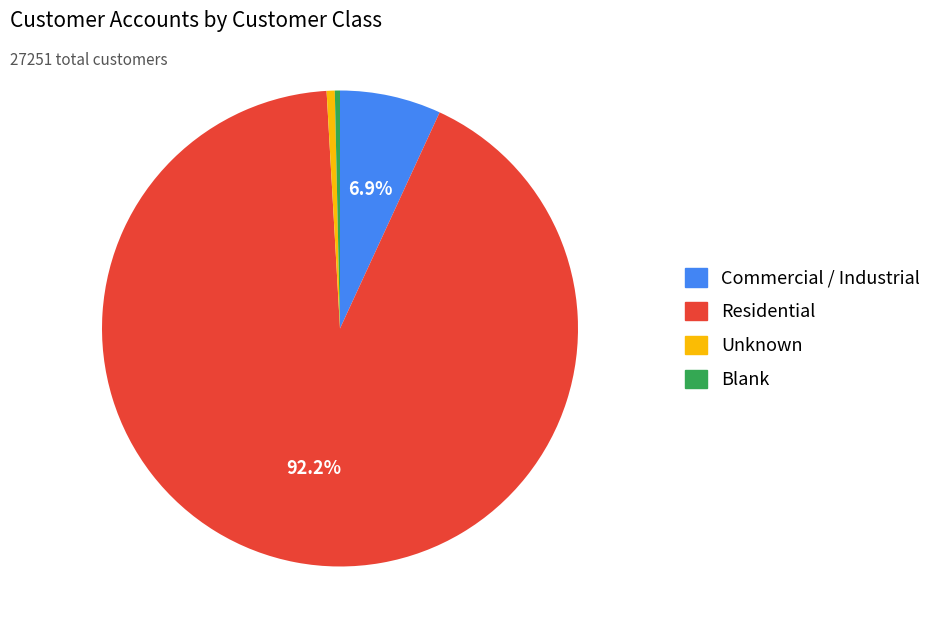

Which category has the biggest portion of the pie?

Residential